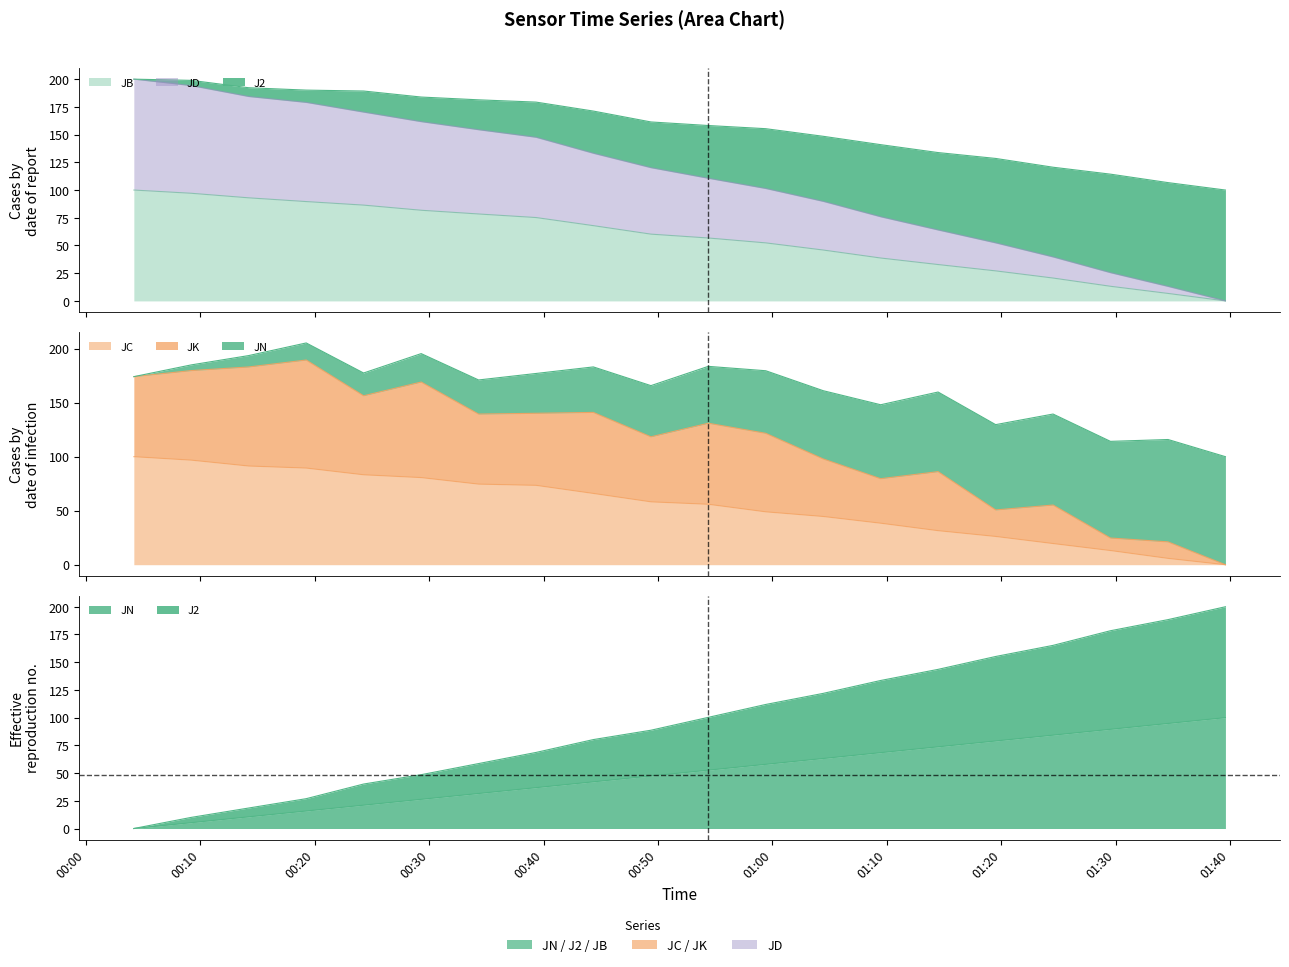

Which has a higher value, 2016-05-19 00:54:24 or 2016-05-19 00:29:18?

2016-05-19 00:54:24